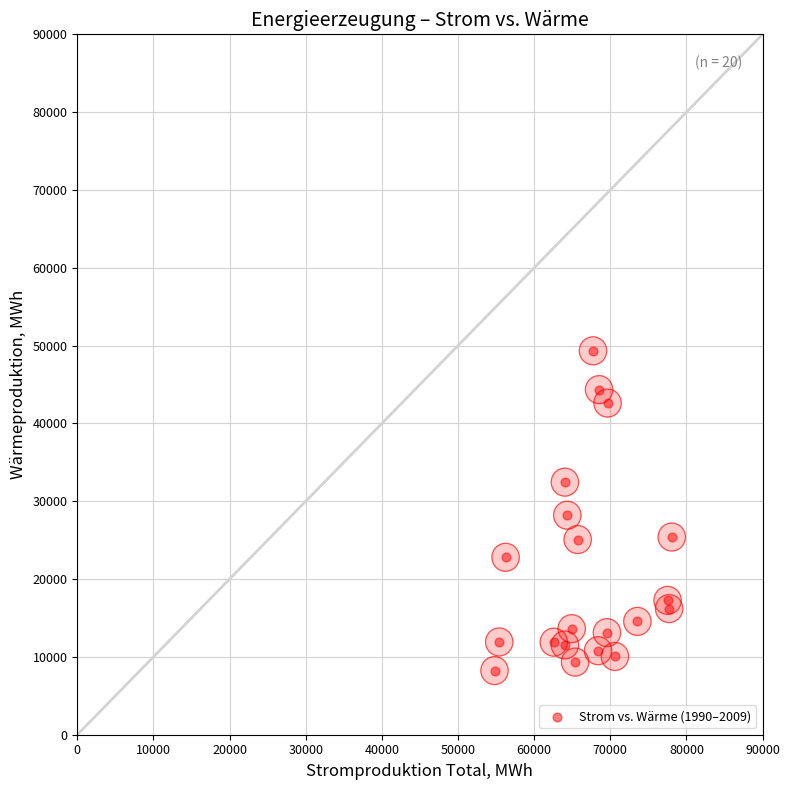

What is the range of X values (max minus min)?

23279